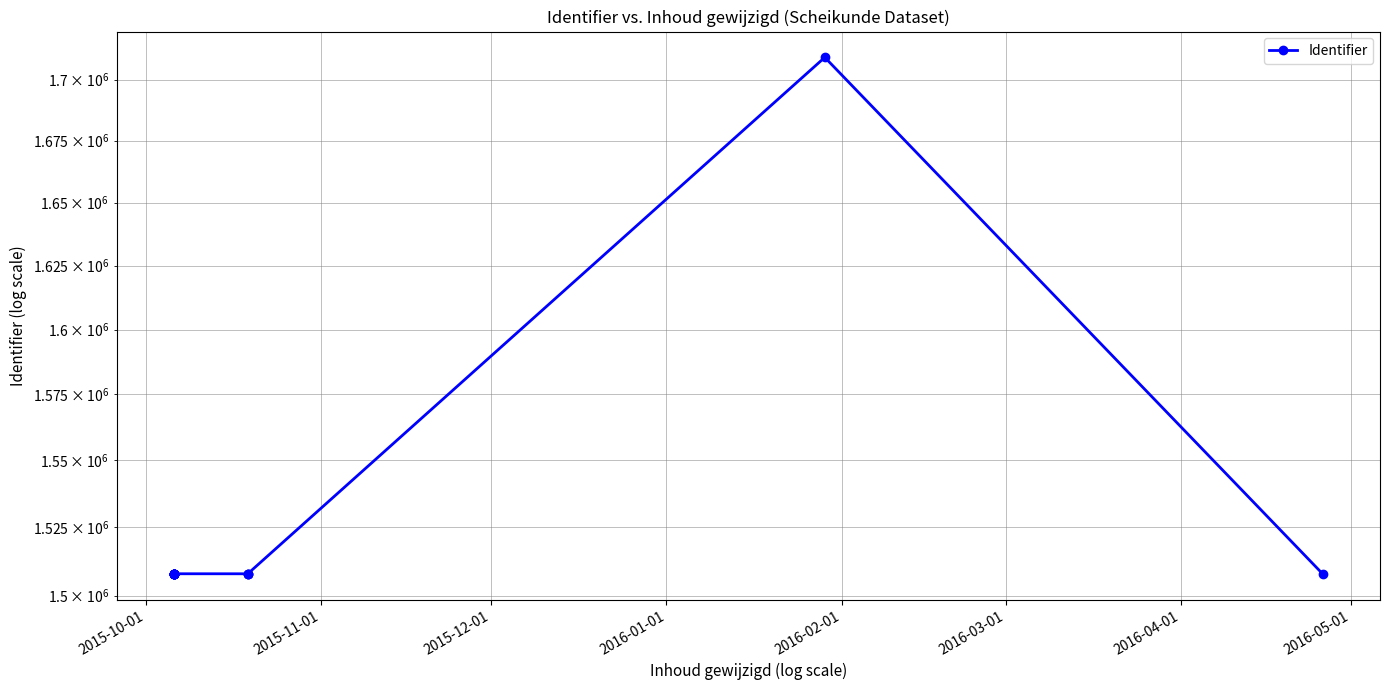

What is the smallest value displayed?

1507945